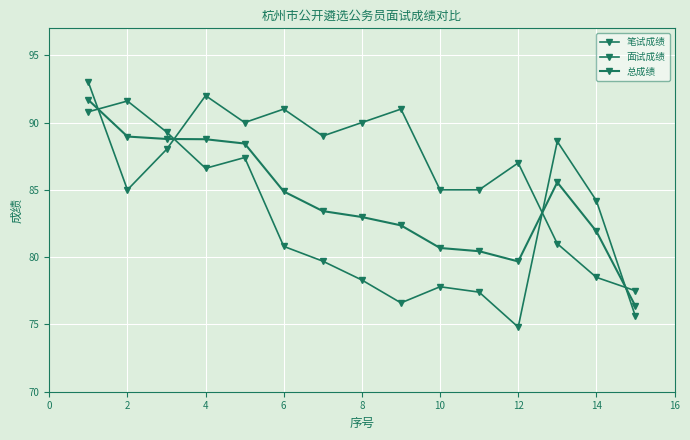

How many interior local valleys does the 总成绩 series have?

1